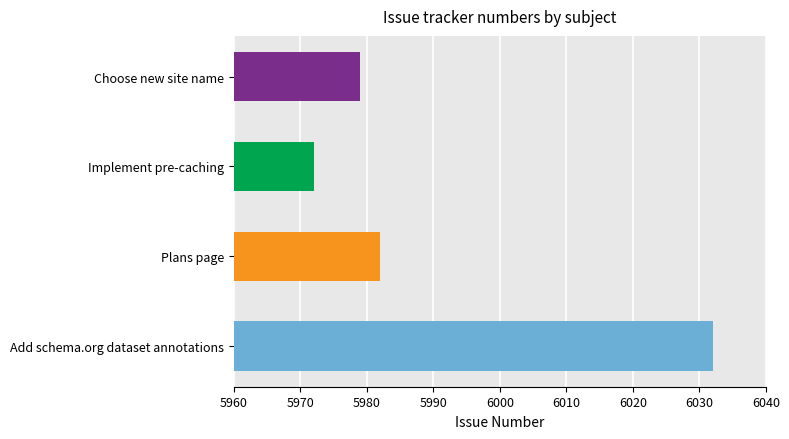

What is the ratio of the value at Add schema.org dataset annotations to the value at Choose new site name?

1.0